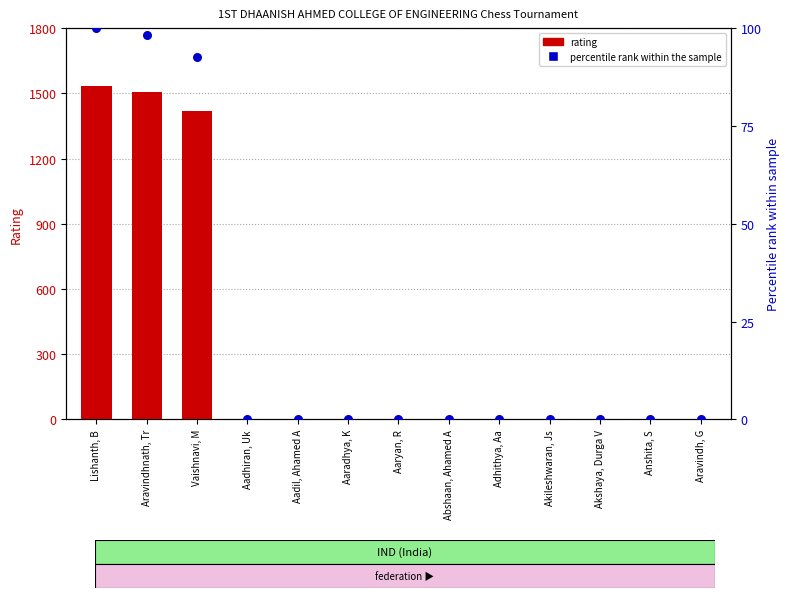

What are all the series names shown in the legend?

rating, percentile rank within the sample